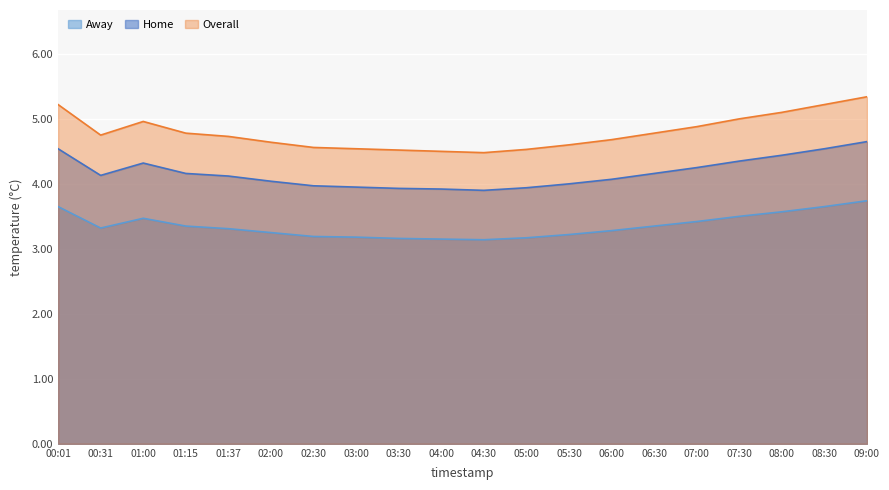

Is the value of Home at 06:00 greater than the value of Overall at 04:30?

No